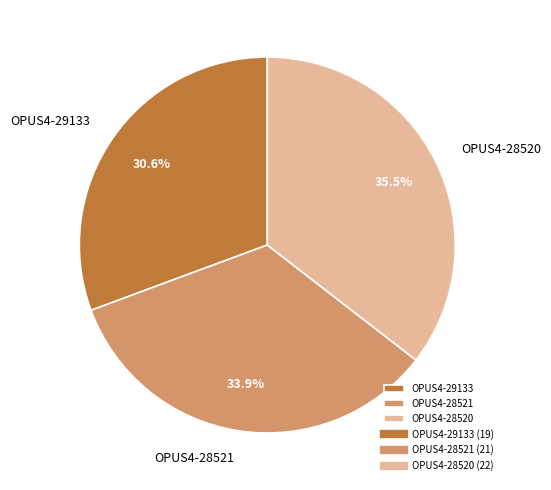

What percentage is NOT represented by OPUS4-28520?

64.5%